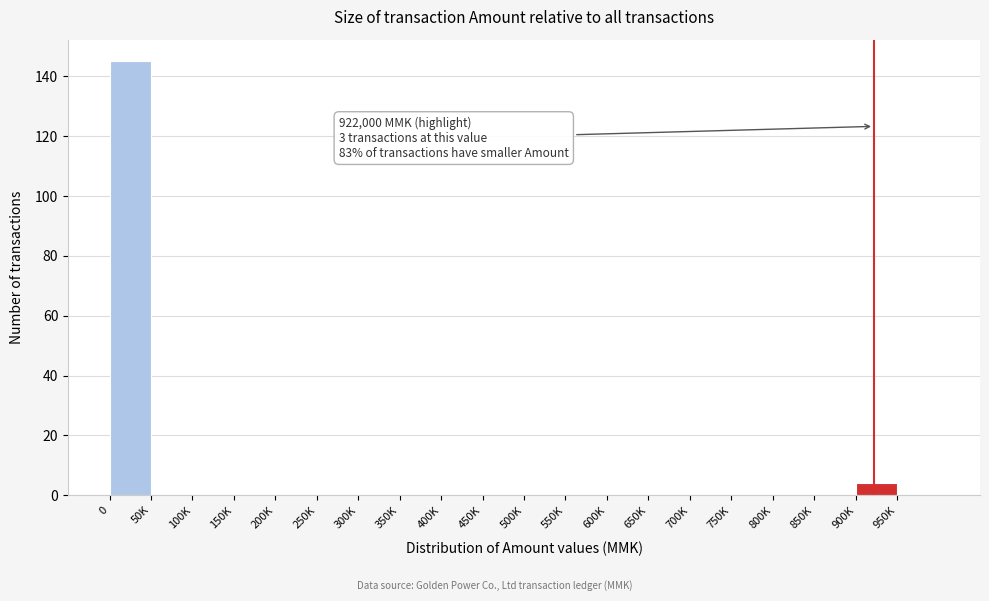

Reading left to right, extract all data points from this chart.

0=145	50K=0	100K=0	150K=0	200K=0	250K=0	300K=0	350K=0	400K=0	450K=0	500K=0	550K=0	600K=0	650K=0	700K=0	750K=0	800K=0	850K=0	900K=4	950K=0